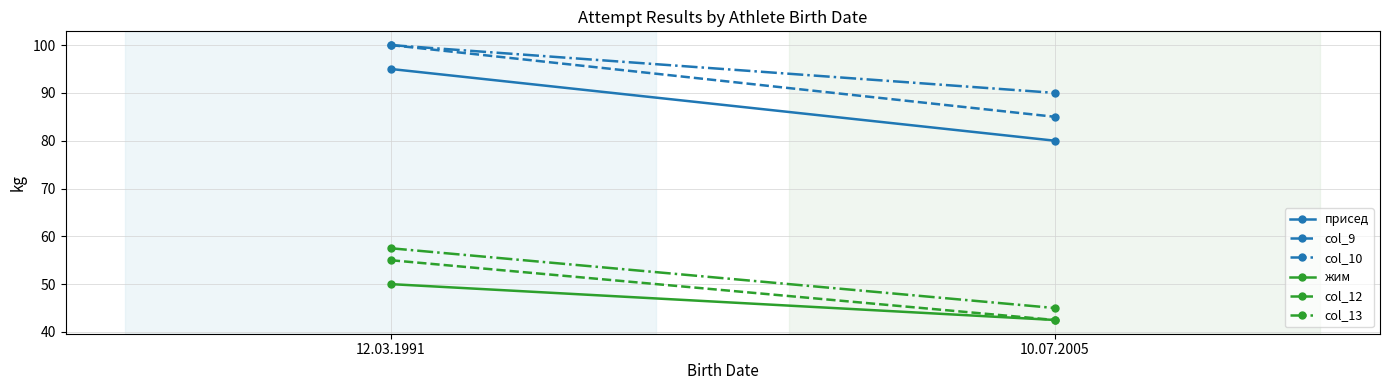

At which category is the sum across all series the highest?

12.03.1991